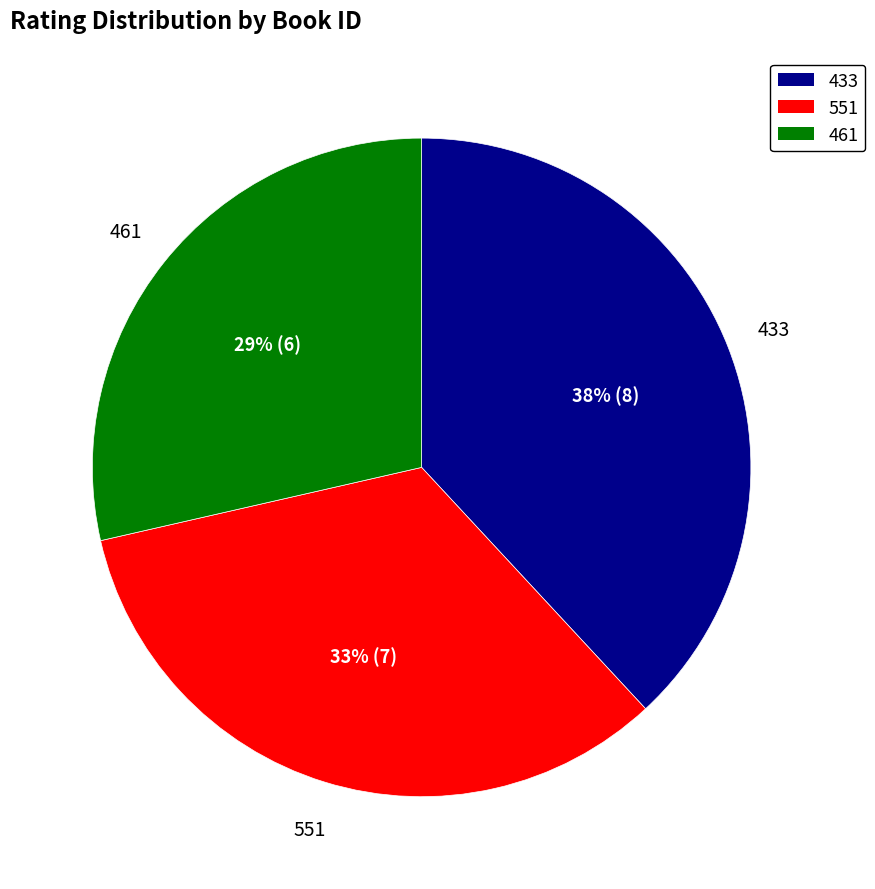

Rank the categories by value from highest to lowest.

433, 551, 461